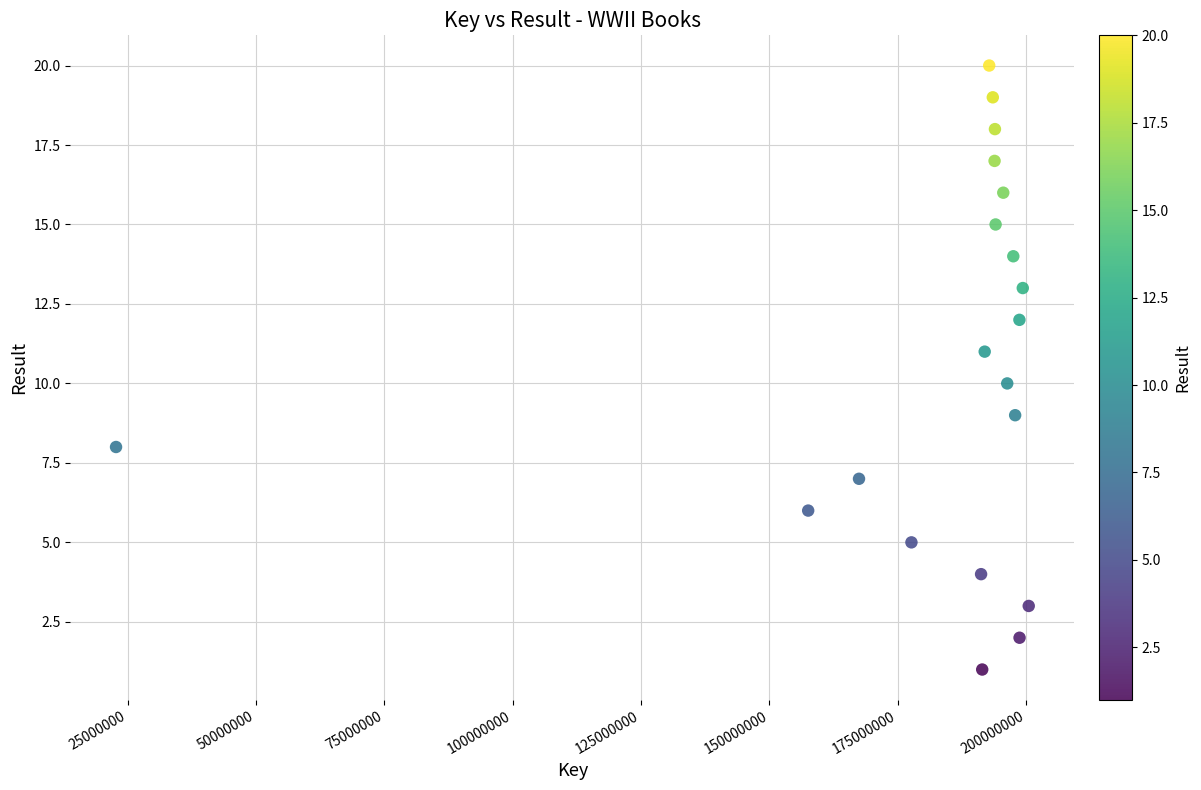

What is the range of Y values (max minus min)?

19